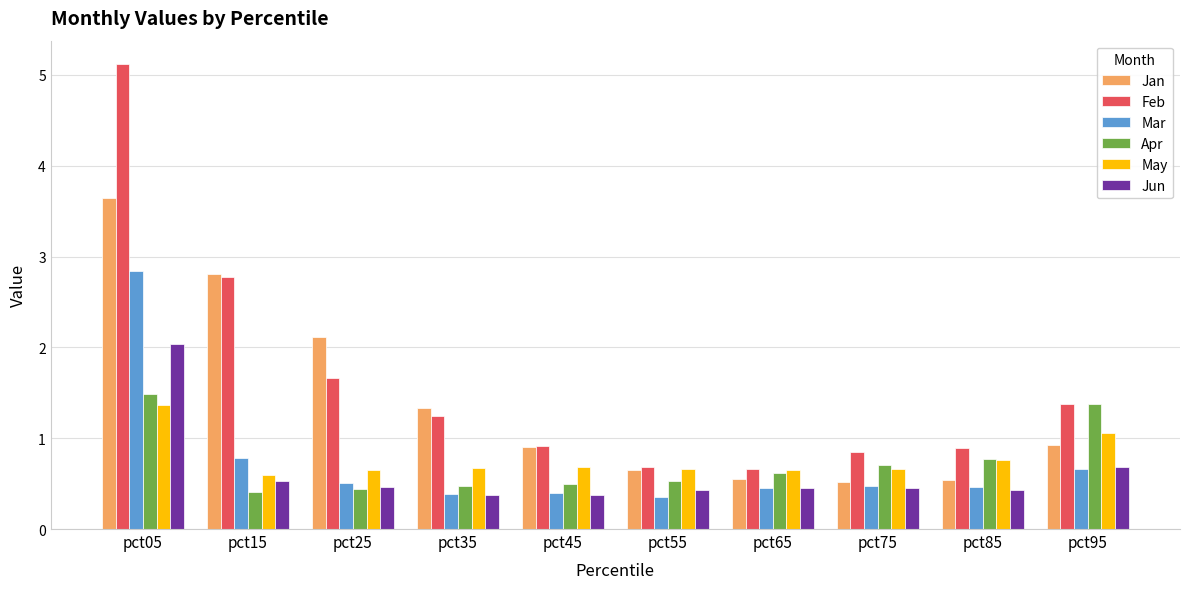

What value does the Jun series have at pct75?

0.5